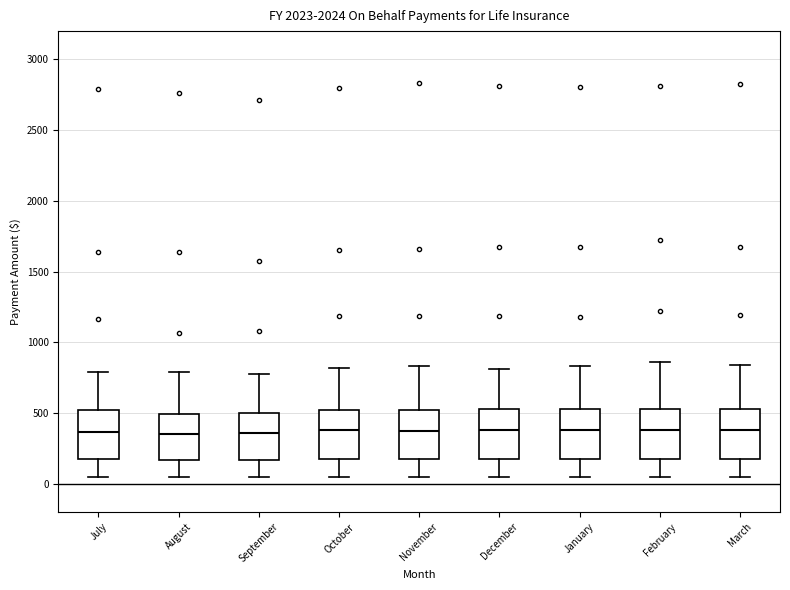

Reading left to right, transcribe this box plot: for each box, give where its median line is, the range the box spans, and where its two whiskers end, as read against the y-axis. The values are not printed on the chart, so give them approximately, as read against the axis.

July: median 350, box 200 to 500, whiskers 50 to 800
August: median 350, box 150 to 500, whiskers 50 to 800
September: median 350, box 150 to 500, whiskers 50 to 800
October: median 400, box 150 to 500, whiskers 50 to 800
November: median 350, box 150 to 500, whiskers 50 to 850
December: median 400, box 200 to 550, whiskers 50 to 800
January: median 400, box 200 to 550, whiskers 50 to 850
February: median 400, box 200 to 550, whiskers 50 to 850
March: median 400, box 150 to 550, whiskers 50 to 850